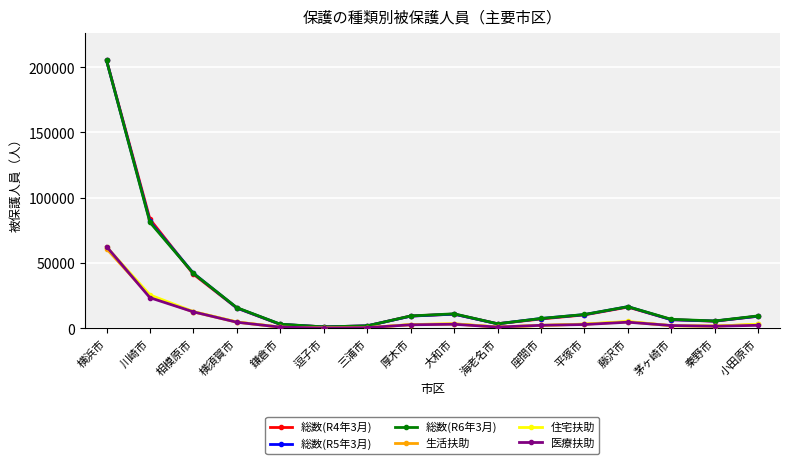

What is the highest value of the 生活扶助 series?

60993